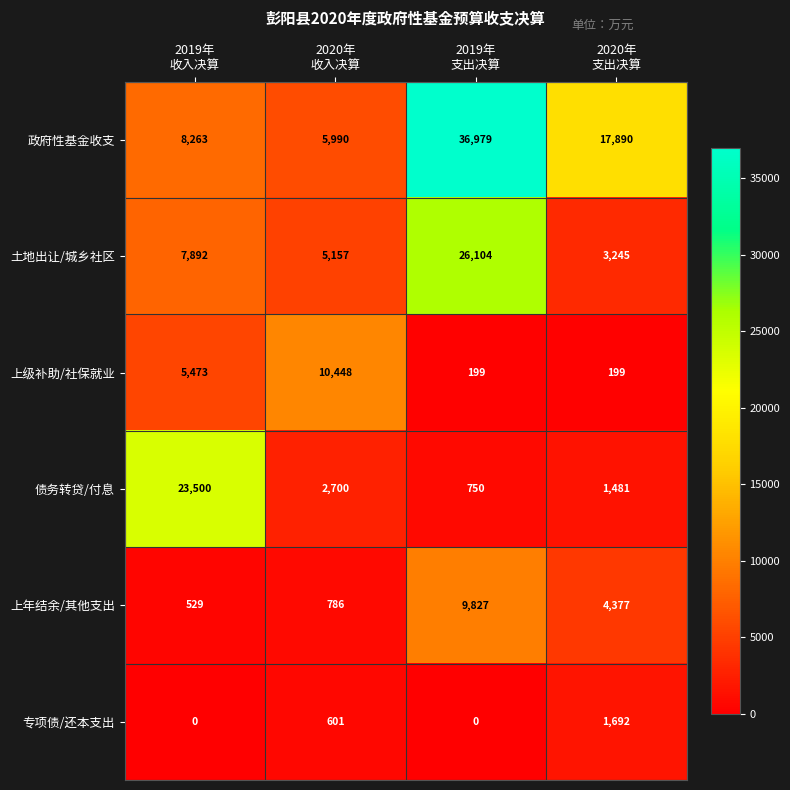

Which series has the widest spread of values?

政府性基金收支